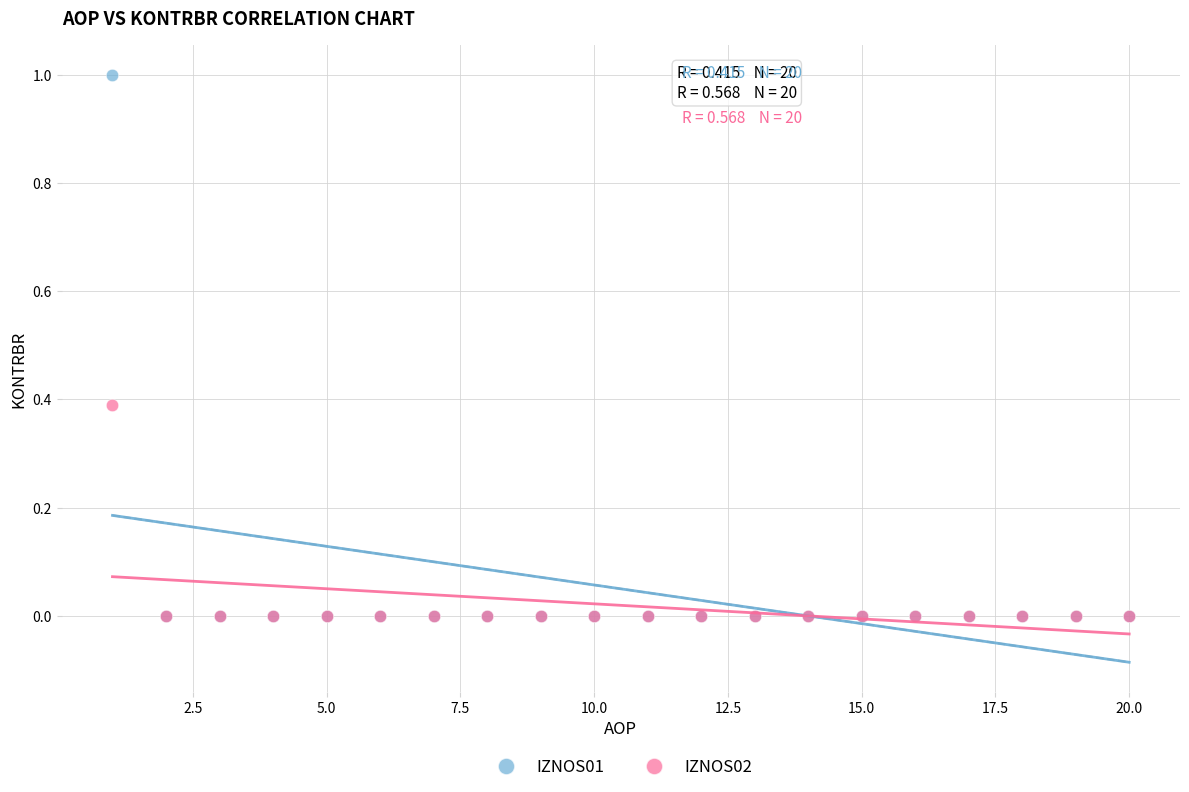

Which series has the widest spread of Y values?

IZNOS01